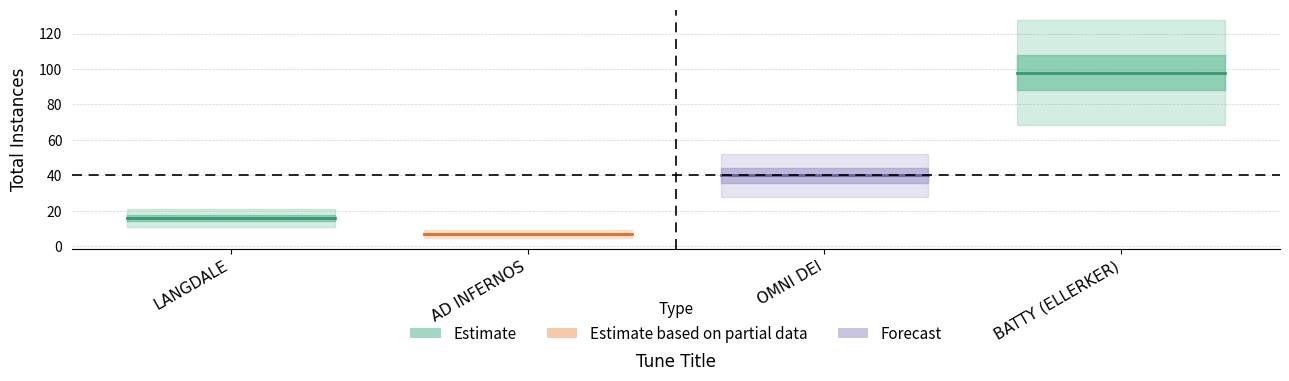

What is the maximum value shown in the chart?

98